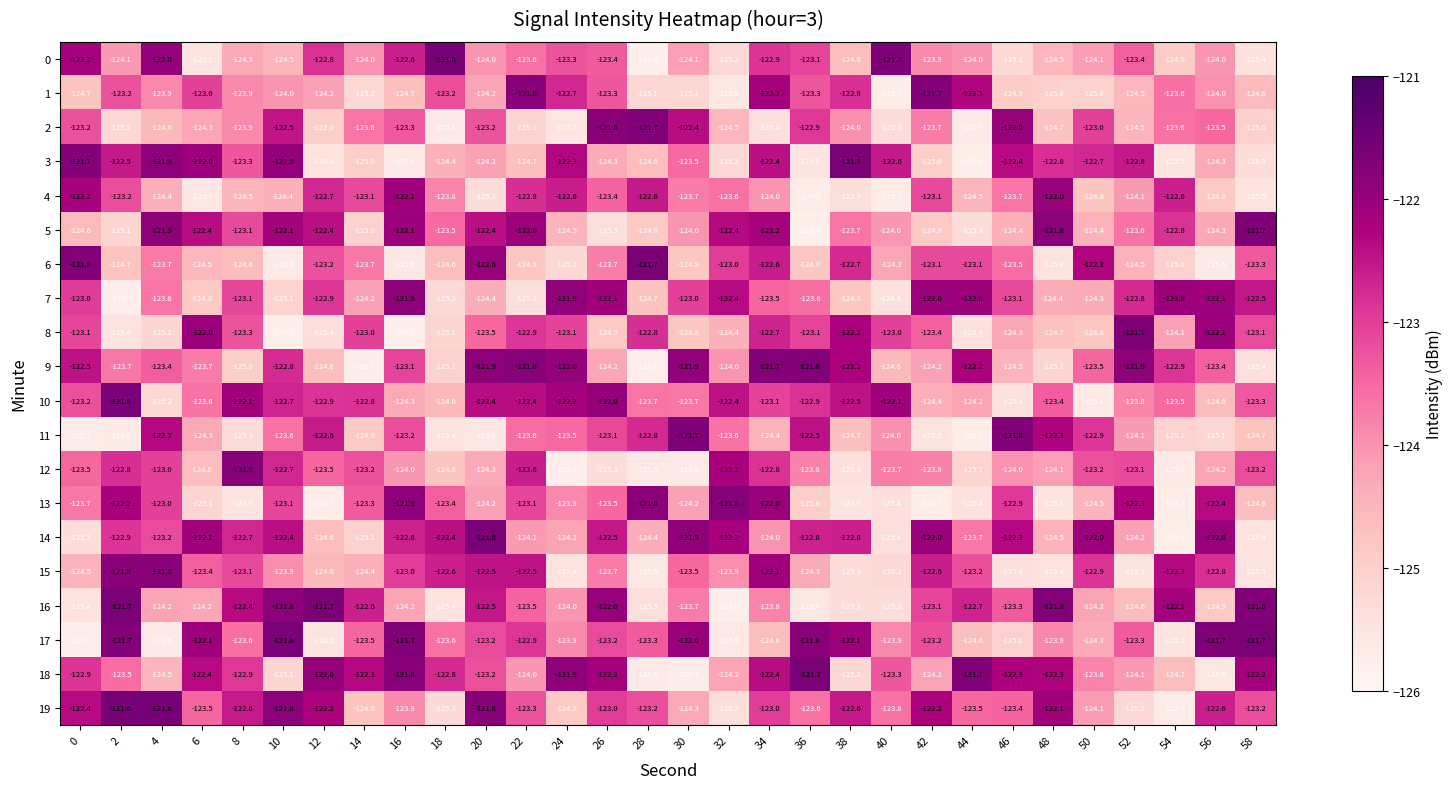

What is the greatest value displayed?

-121.6